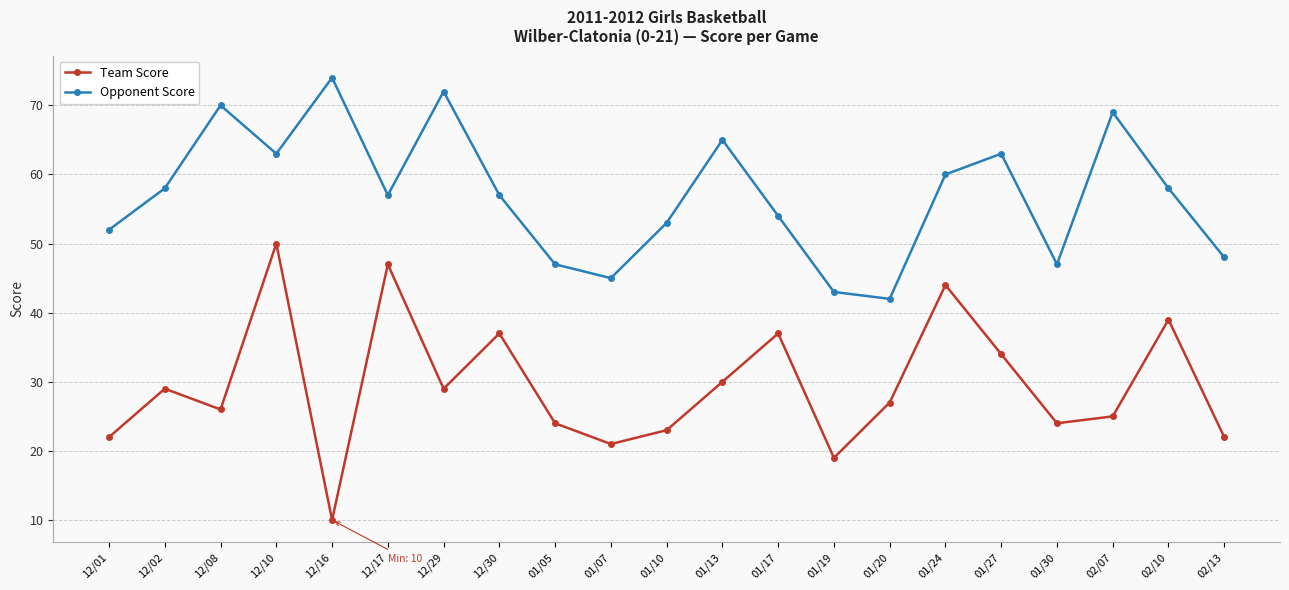

Reading left to right, list all the values displayed in this chart.

Team Score: 22	29	26	50	10	47	29	37	24	21	23	30	37	19	27	44	34	24	25	39	22
Opponent Score: 52	58	70	63	74	57	72	57	47	45	53	65	54	43	42	60	63	47	69	58	48